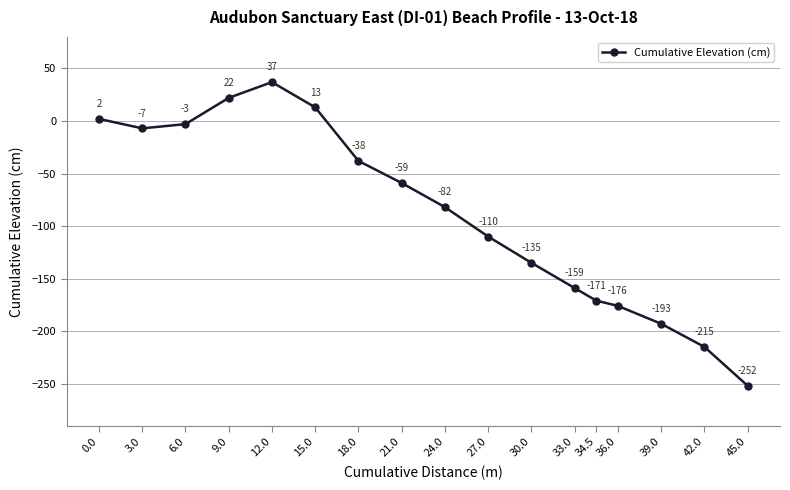

List the labels in order of value, smallest first.

45.0, 42.0, 39.0, 36.0, 34.5, 33.0, 30.0, 27.0, 24.0, 21.0, 18.0, 3.0, 6.0, 0.0, 15.0, 9.0, 12.0